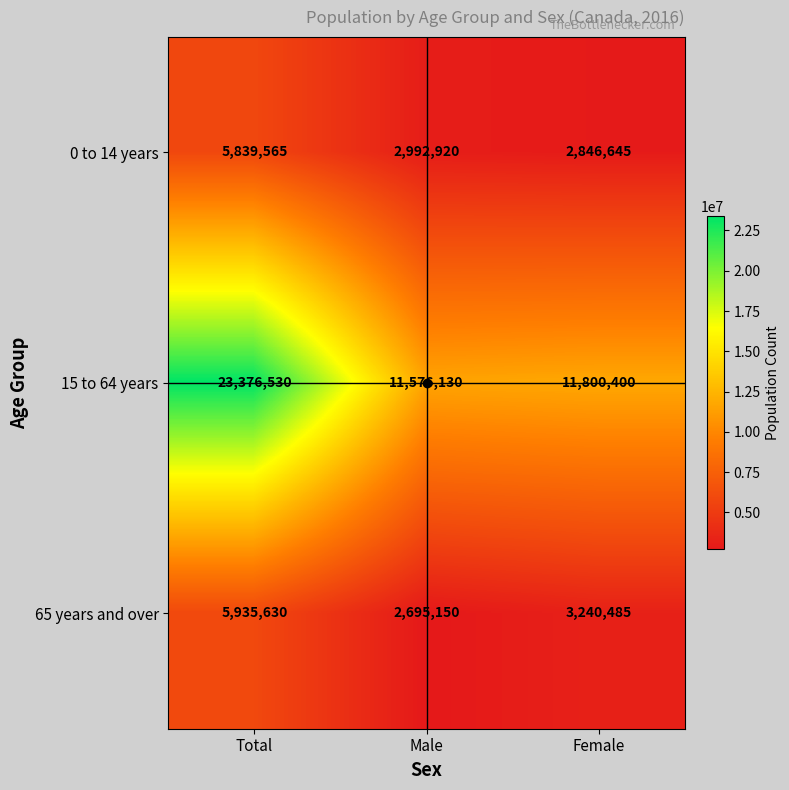

How many distinct data groups are displayed?

3